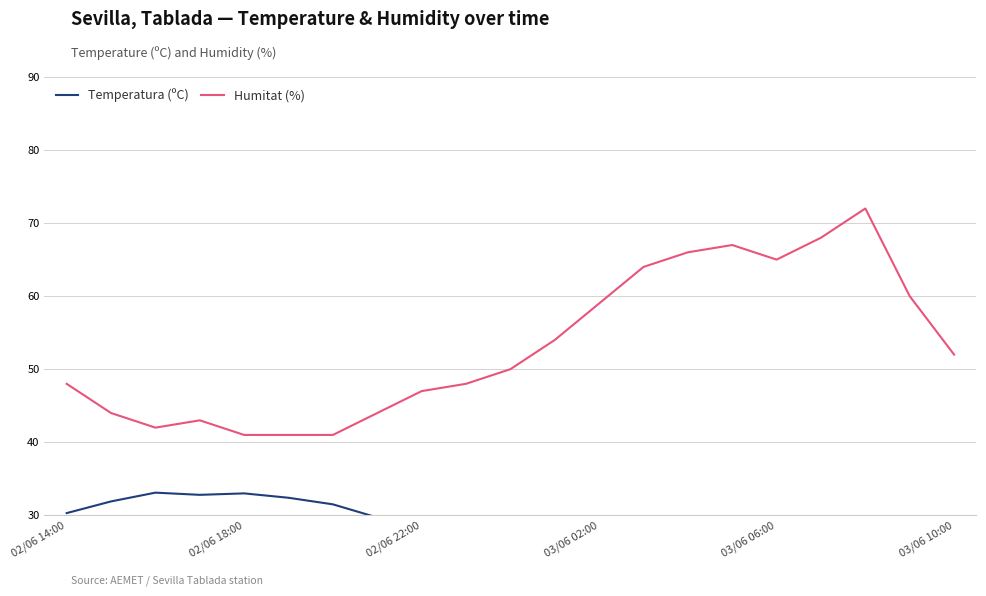

What is the highest value of the Humitat (%) series?

72